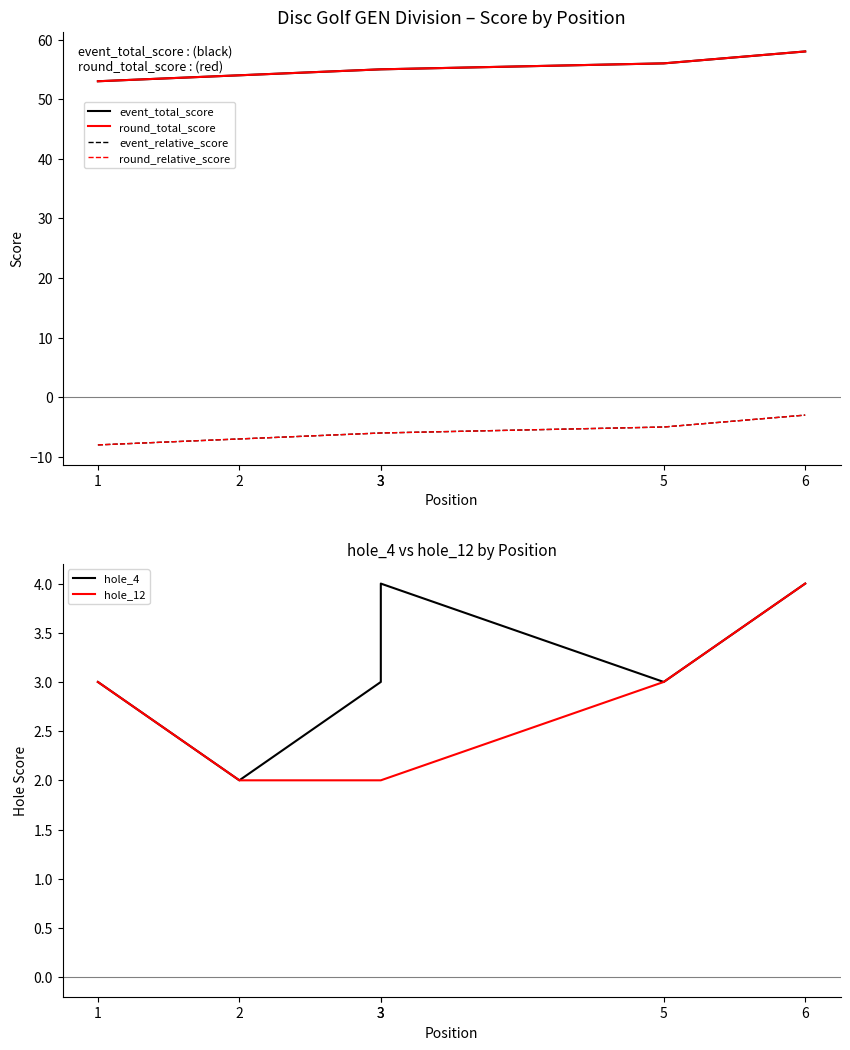

How many distinct data groups are displayed?

6